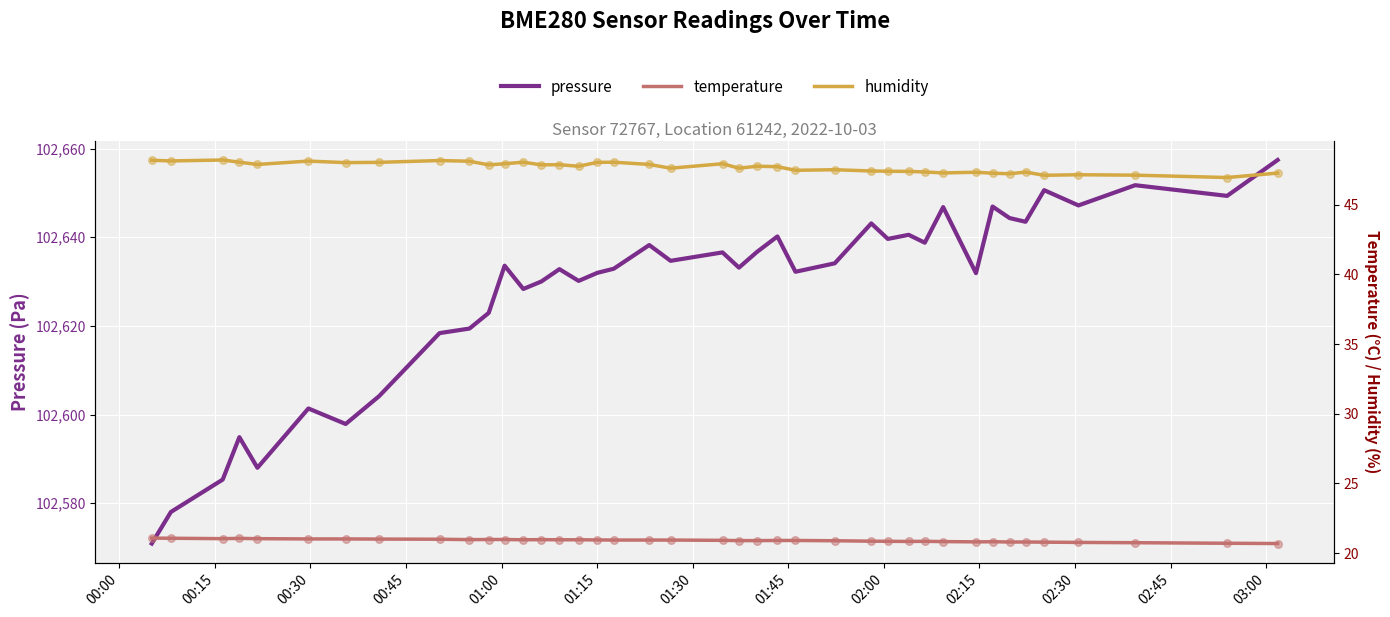

What are all the series names shown in the legend?

pressure, temperature, humidity